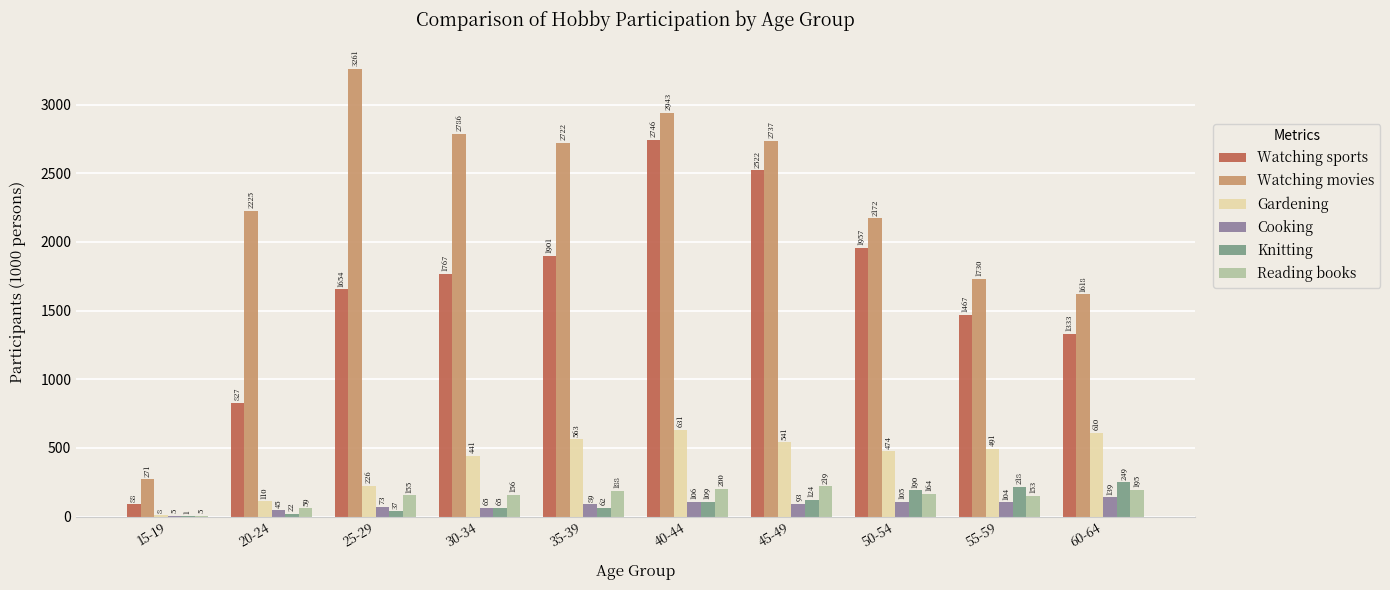

What is the highest value of the Watching sports series?

2746